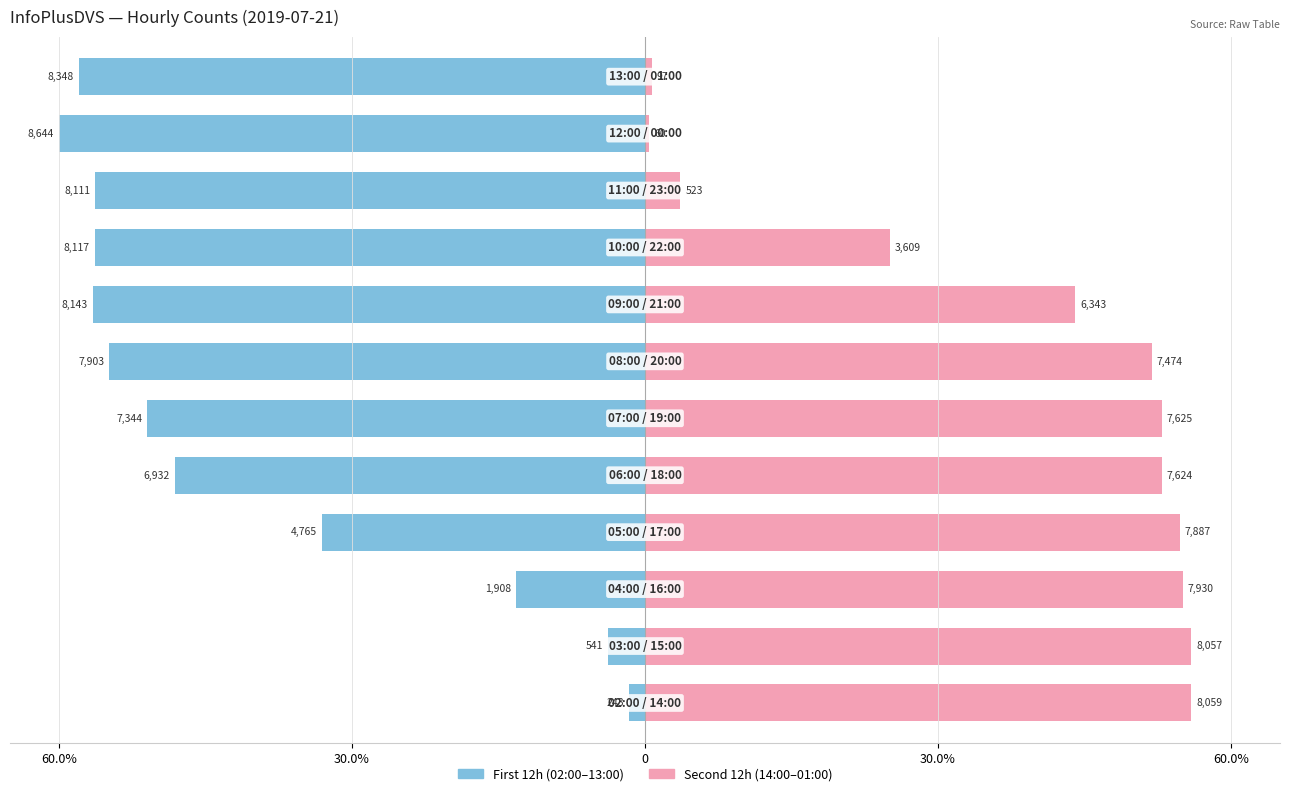

The value of Second 12h at 10 is 0.7. True or false?

False